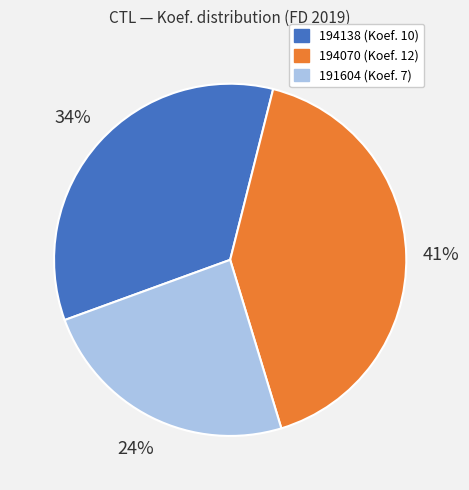

Approximately how many times larger is the value at 194138 compared to 191604?

1.4